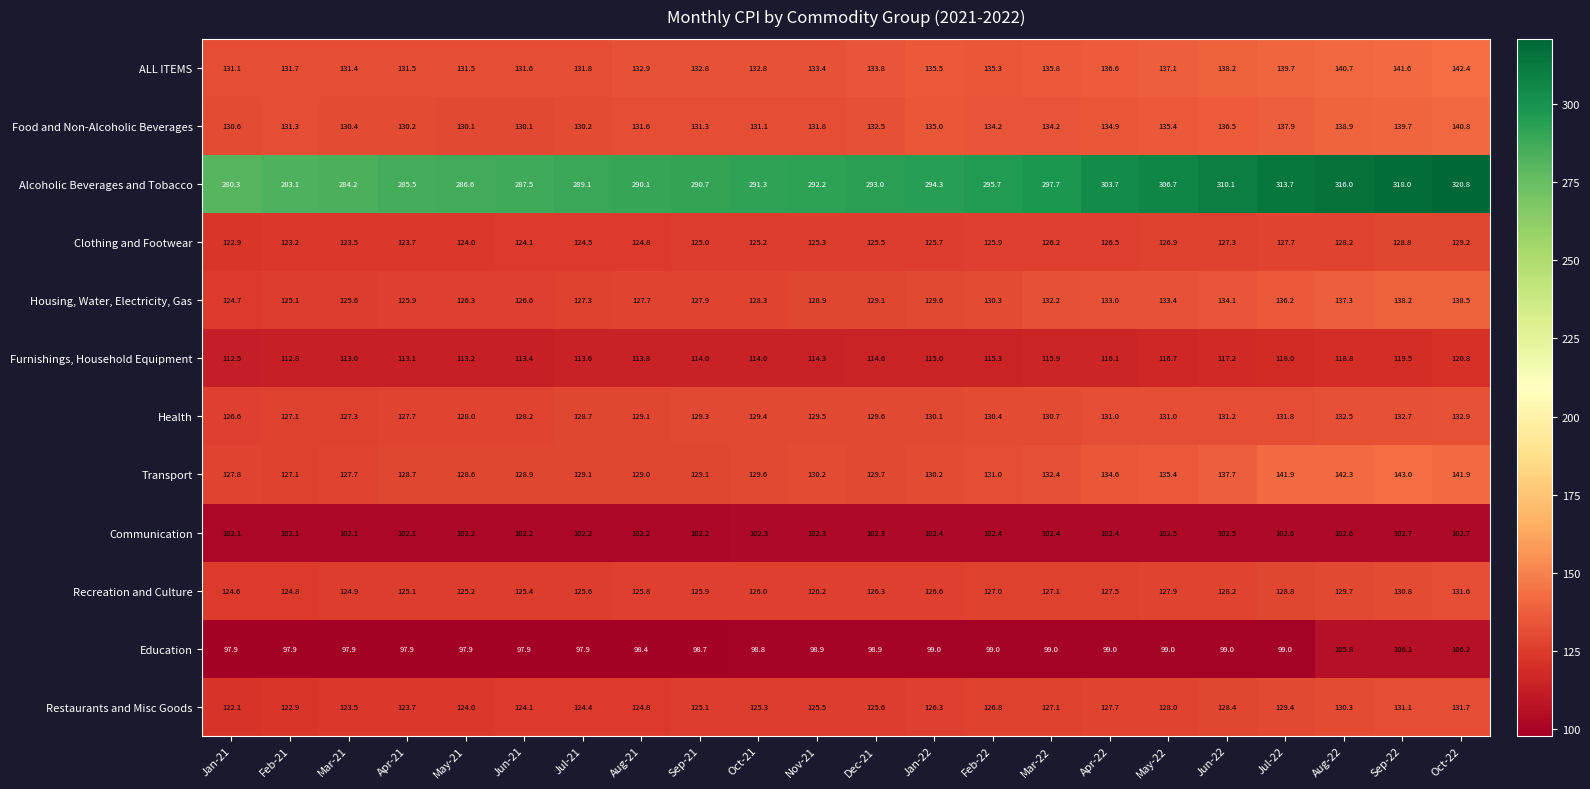

At how many categories does at least one series exceed 266?

22